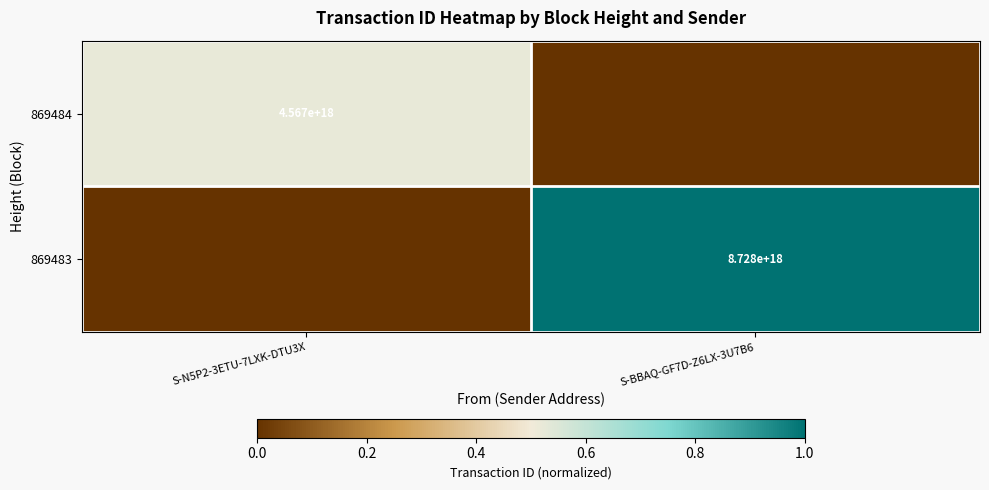

What is the greatest value displayed?

1.0